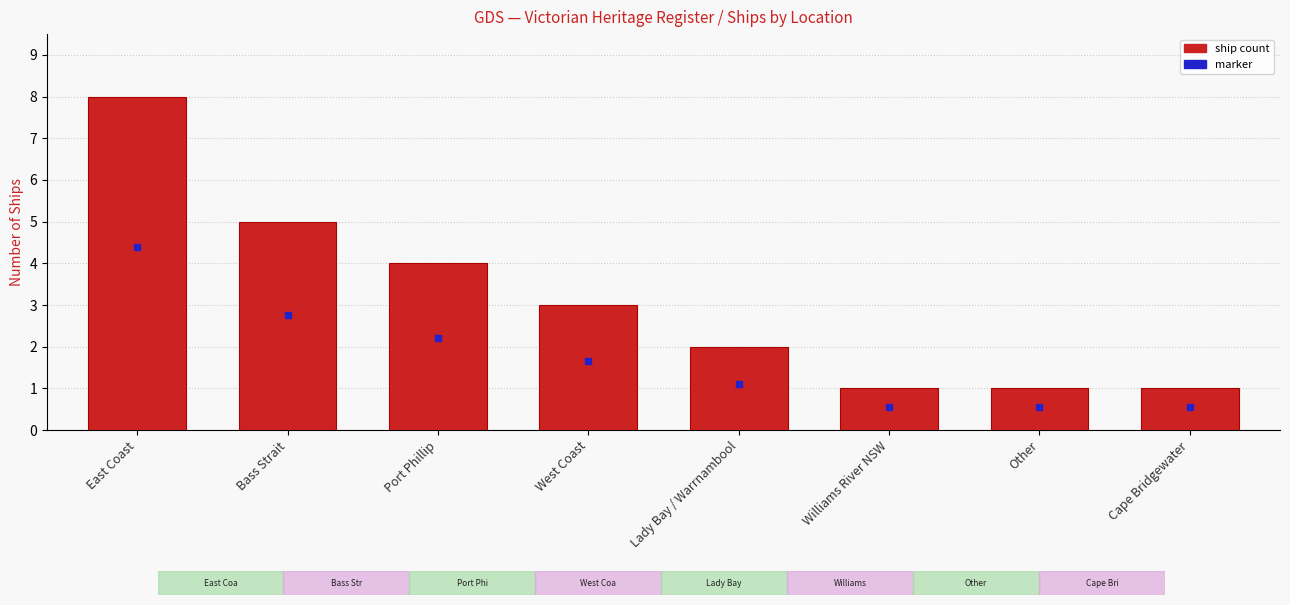

What is the sum of all values?

25